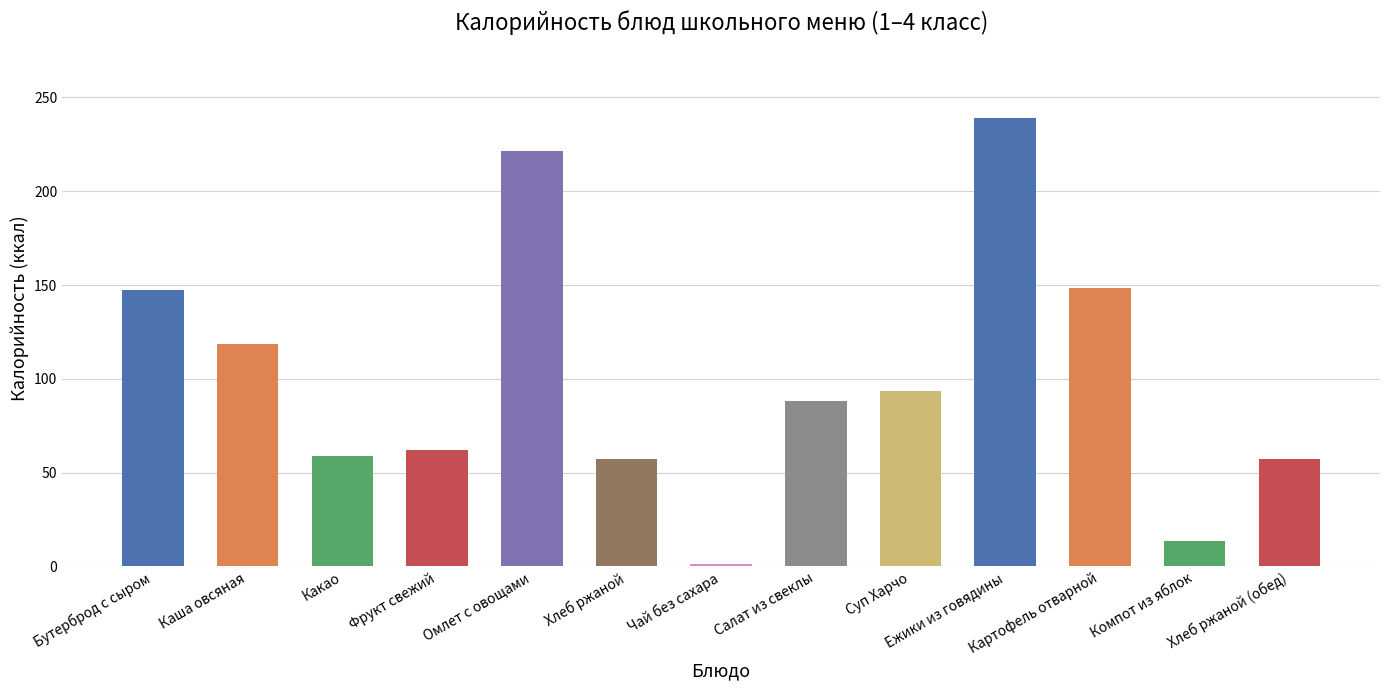

Read the value at Фрукт свежий.

62.2